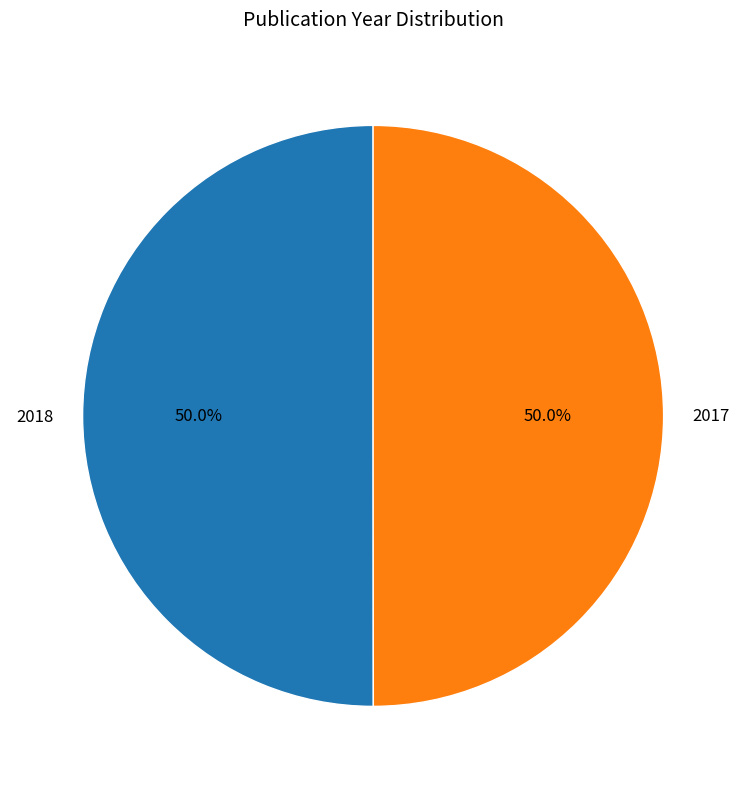

To the nearest percent, what percentage of the pie is 2018?

50%